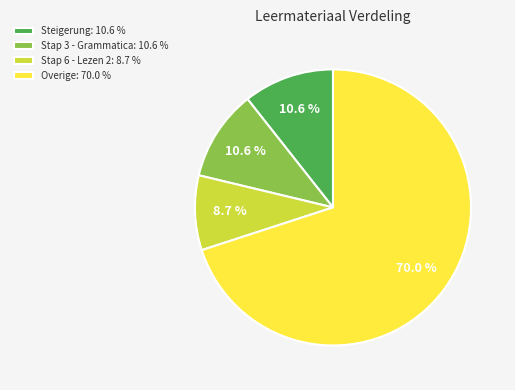

Is there a majority slice in this chart?

Yes